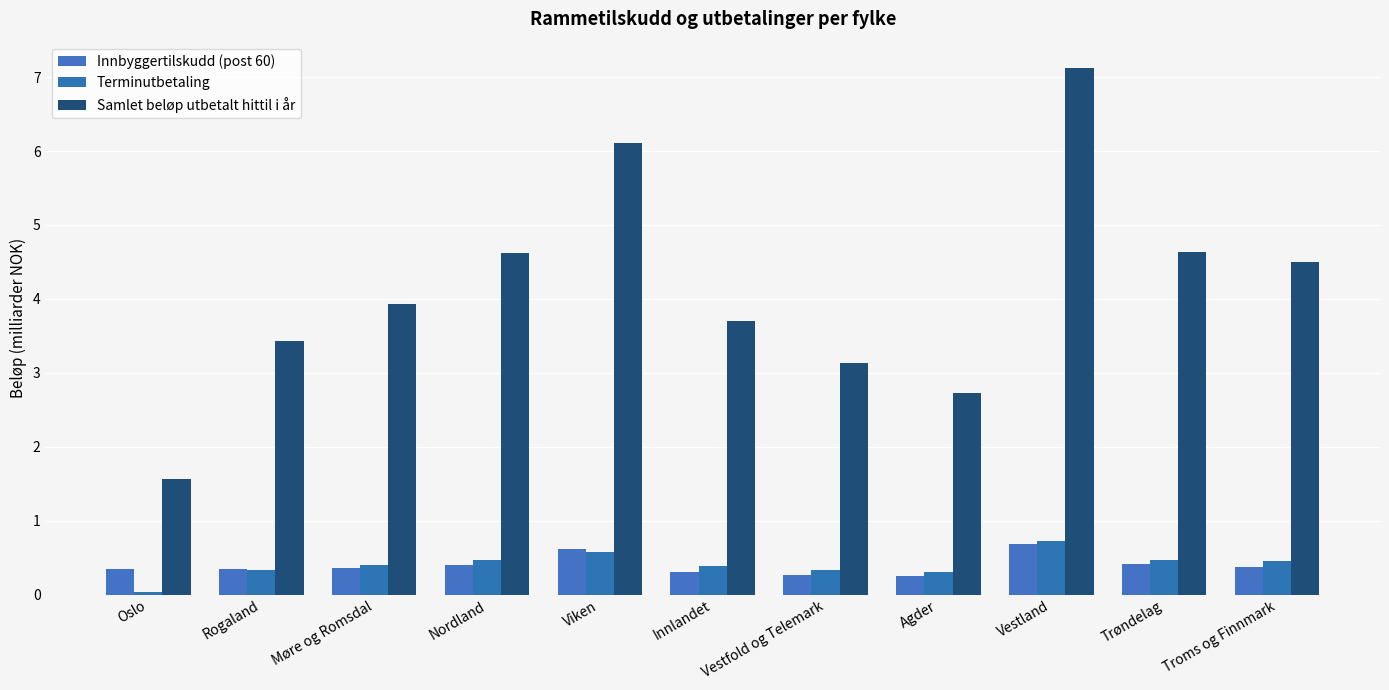

Reading left to right, what are all the values shown in this chart?

Innbyggertilskudd (post 60): Oslo=0.3	Rogaland=0.4	Møre og Romsdal=0.4	Nordland=0.4	Viken=0.6	Innlandet=0.3	Vestfold og Telemark=0.3	Agder=0.2	Vestland=0.7	Trøndelag=0.4	Troms og Finnmark=0.4
Terminutbetaling: Oslo=0.0	Rogaland=0.3	Møre og Romsdal=0.4	Nordland=0.5	Viken=0.6	Innlandet=0.4	Vestfold og Telemark=0.3	Agder=0.3	Vestland=0.7	Trøndelag=0.5	Troms og Finnmark=0.5
Samlet beløp utbetalt hittil i år: Oslo=1.6	Rogaland=3.4	Møre og Romsdal=3.9	Nordland=4.6	Viken=6.1	Innlandet=3.7	Vestfold og Telemark=3.1	Agder=2.7	Vestland=7.1	Trøndelag=4.6	Troms og Finnmark=4.5